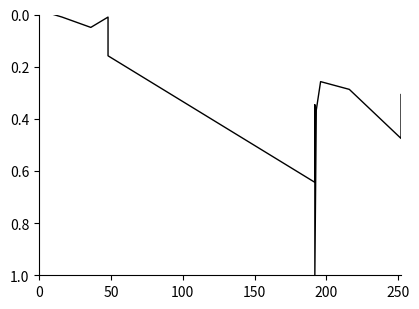

Does the chart display data point markers on the line(s)?

No